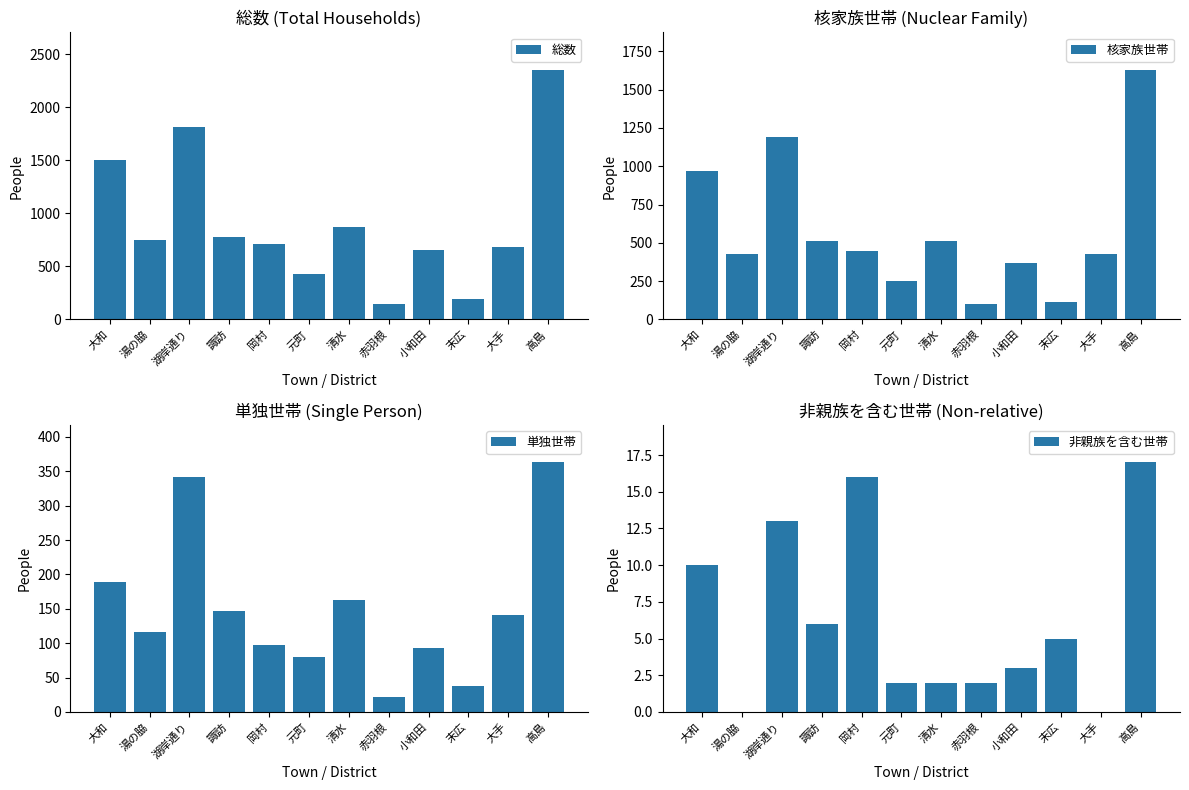

What position from the left is 大和?

1